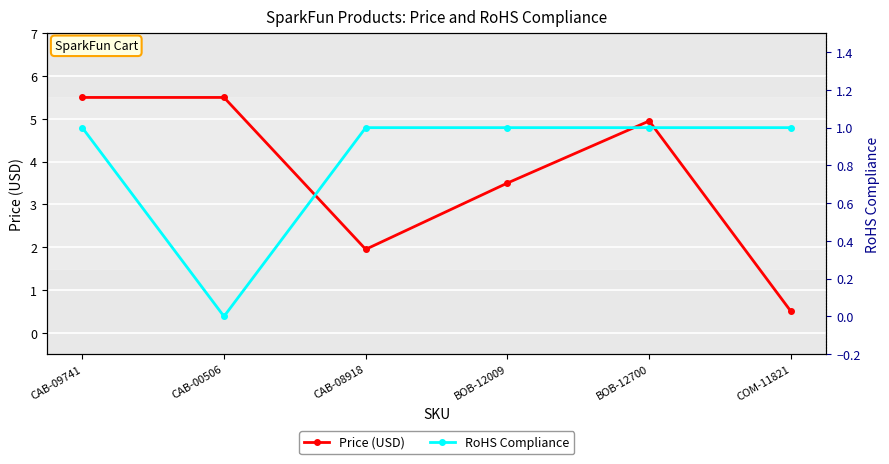

What is the value of the Price (USD) point at the 3rd from the left?

1.9